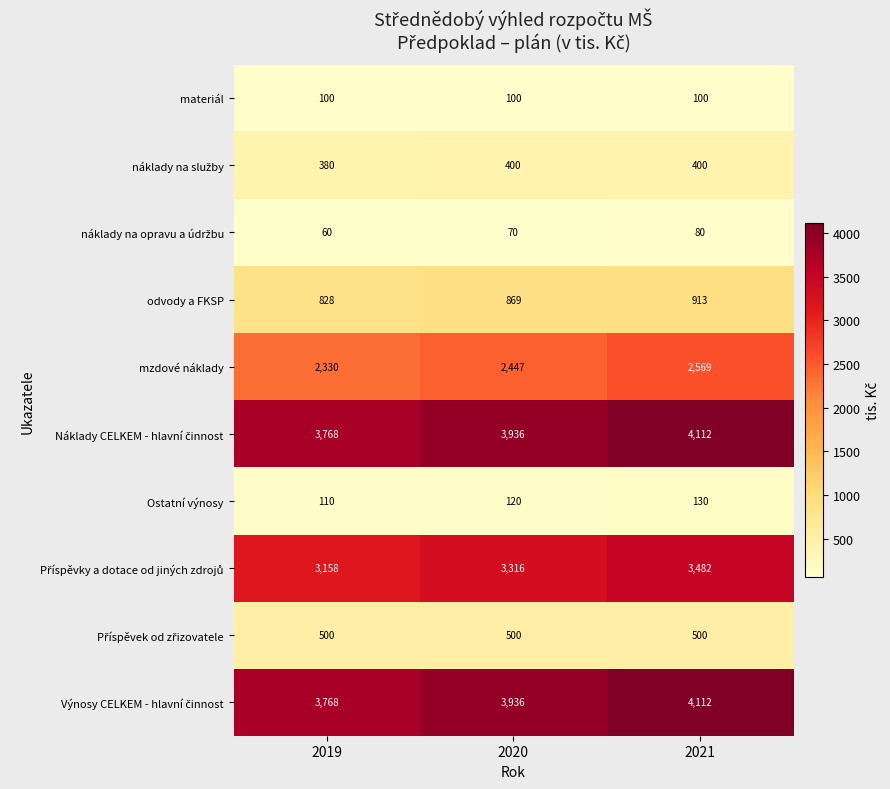

List the labels in order of mzdové náklady value, largest first.

2021, 2020, 2019